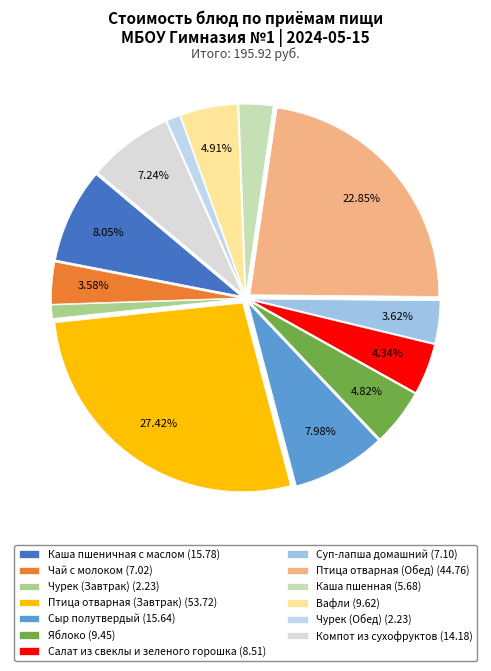

Combined, what portion of the pie is Сыр полутвердый and Суп-лапша домашний?

11.6%